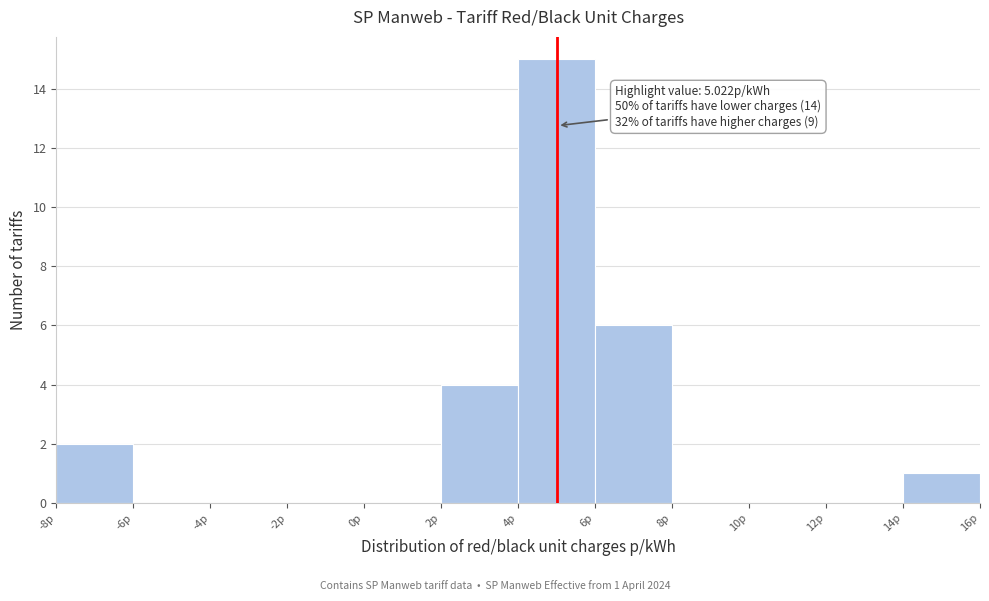

Over which range of the x-axis is the bar tallest?

4 to 6